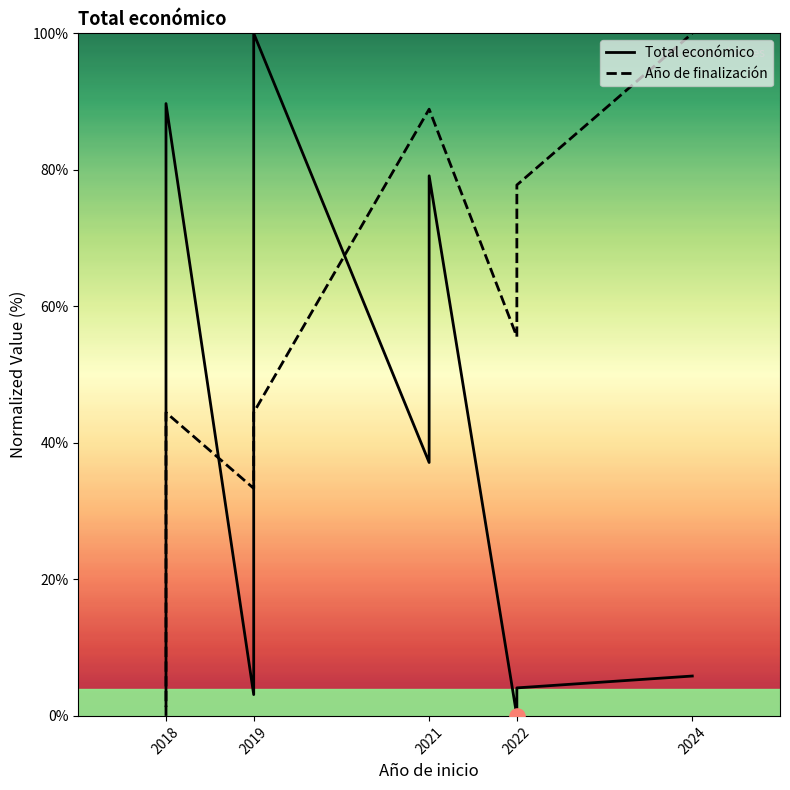

Which series contains the highest Y value?

Total económico